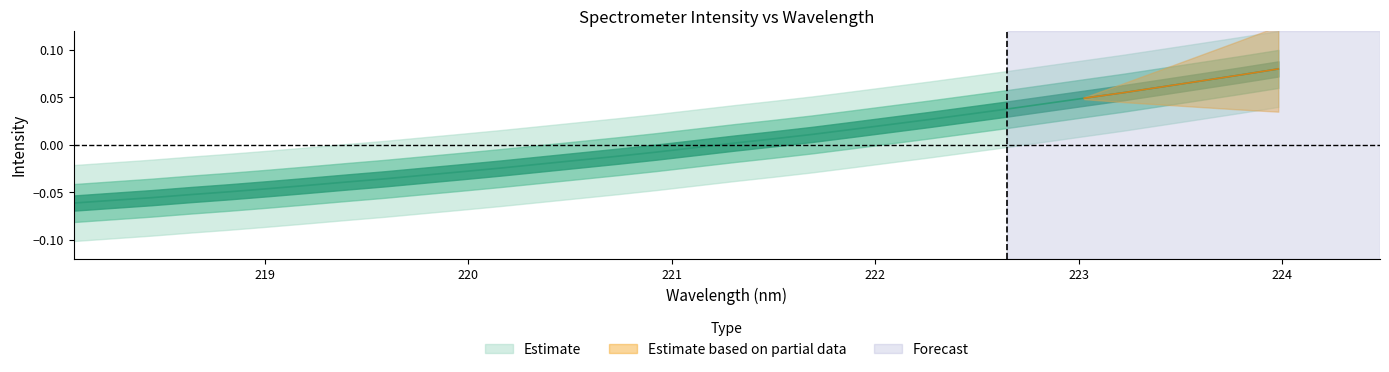

Is this an area chart (filled region under the line)?

No